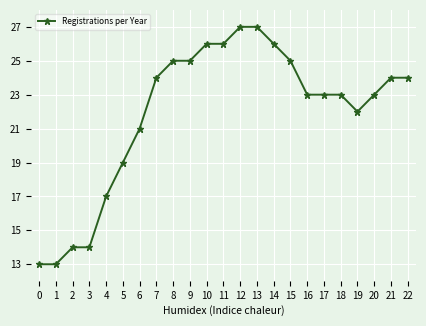

What is the value of the 12th point from the left?

26